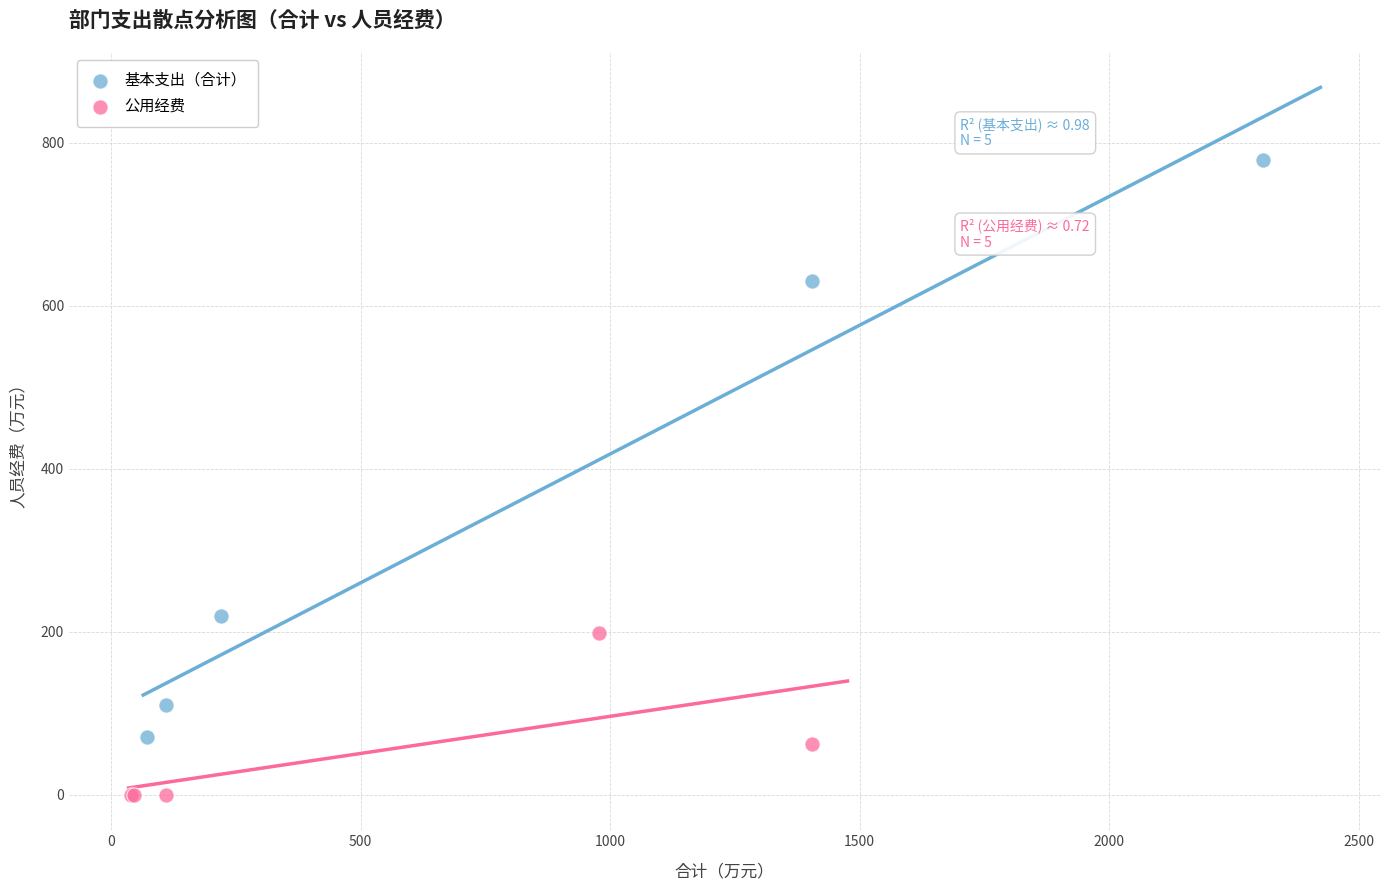

Which series contains the highest Y value?

基本支出（合计）